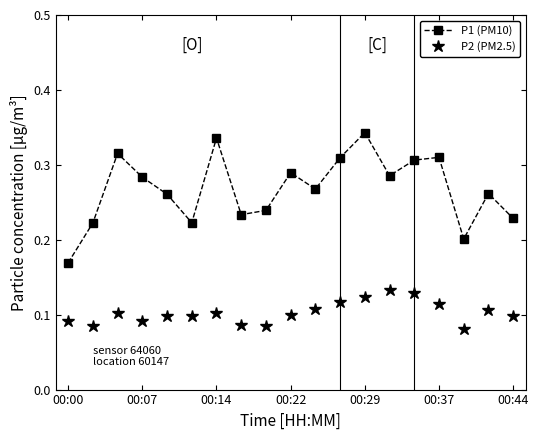

How many P1 (PM10) values are between 0 and 1?

19